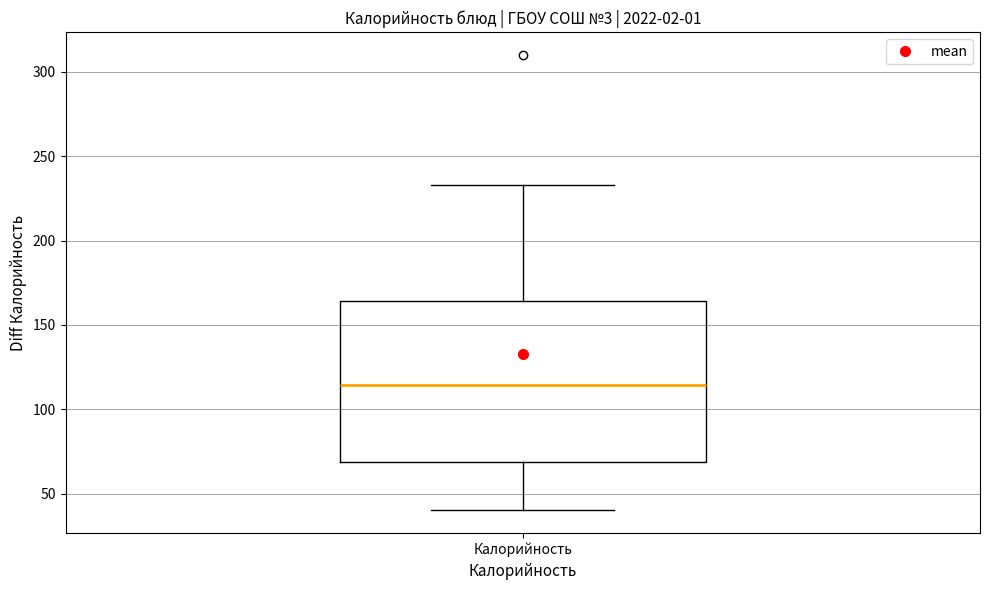

Transcribe this box plot: give where the median line is, the range the box spans, and where the two whiskers end, as read against the y-axis. The values are not printed on the chart, so give them approximately, as read against the axis.

median 115, box 70 to 165, whiskers 40 to 235